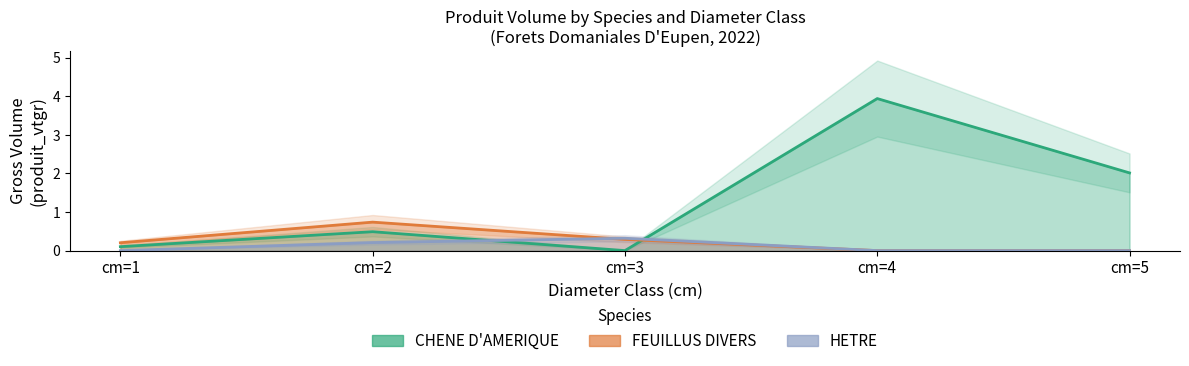

What is the difference between the FEUILLUS DIVERS values at cm=4 and cm=2?

0.7